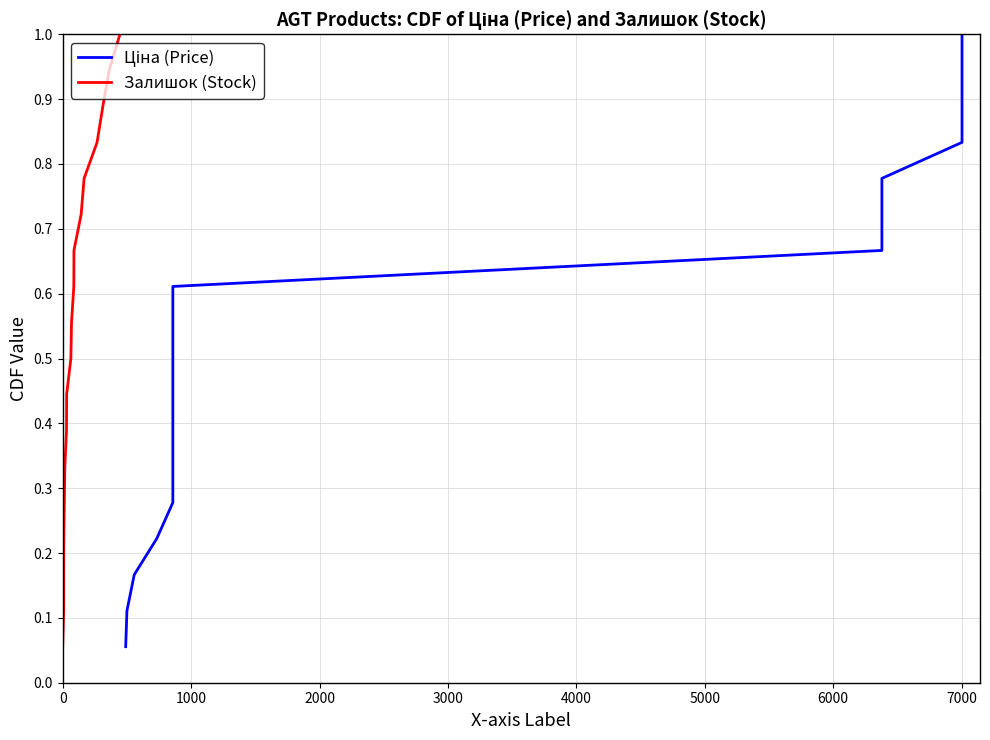

How many distinct data groups are displayed?

2